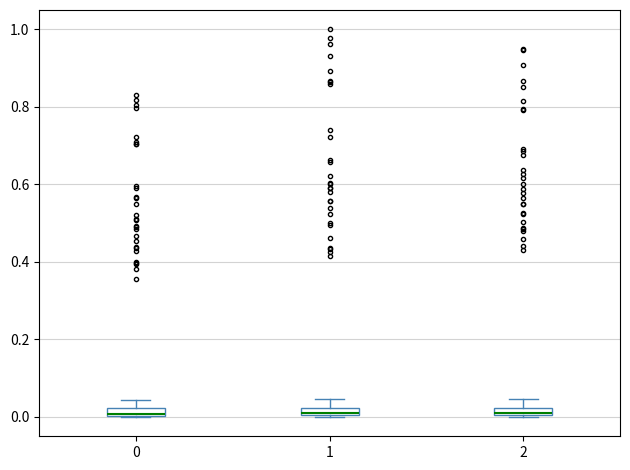

Where is the upper edge of the box at x = 2 on the y-axis? The values are not printed on the chart, so give them approximately, as read against the axis.

0.02